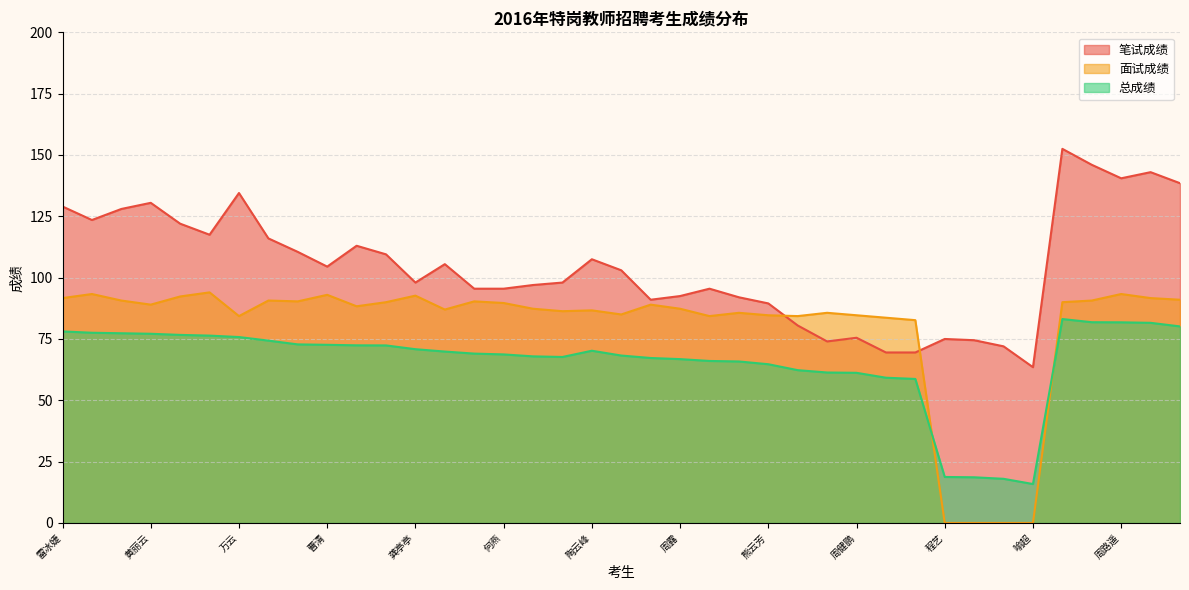

At how many categories does at least one series exceed 81?

35